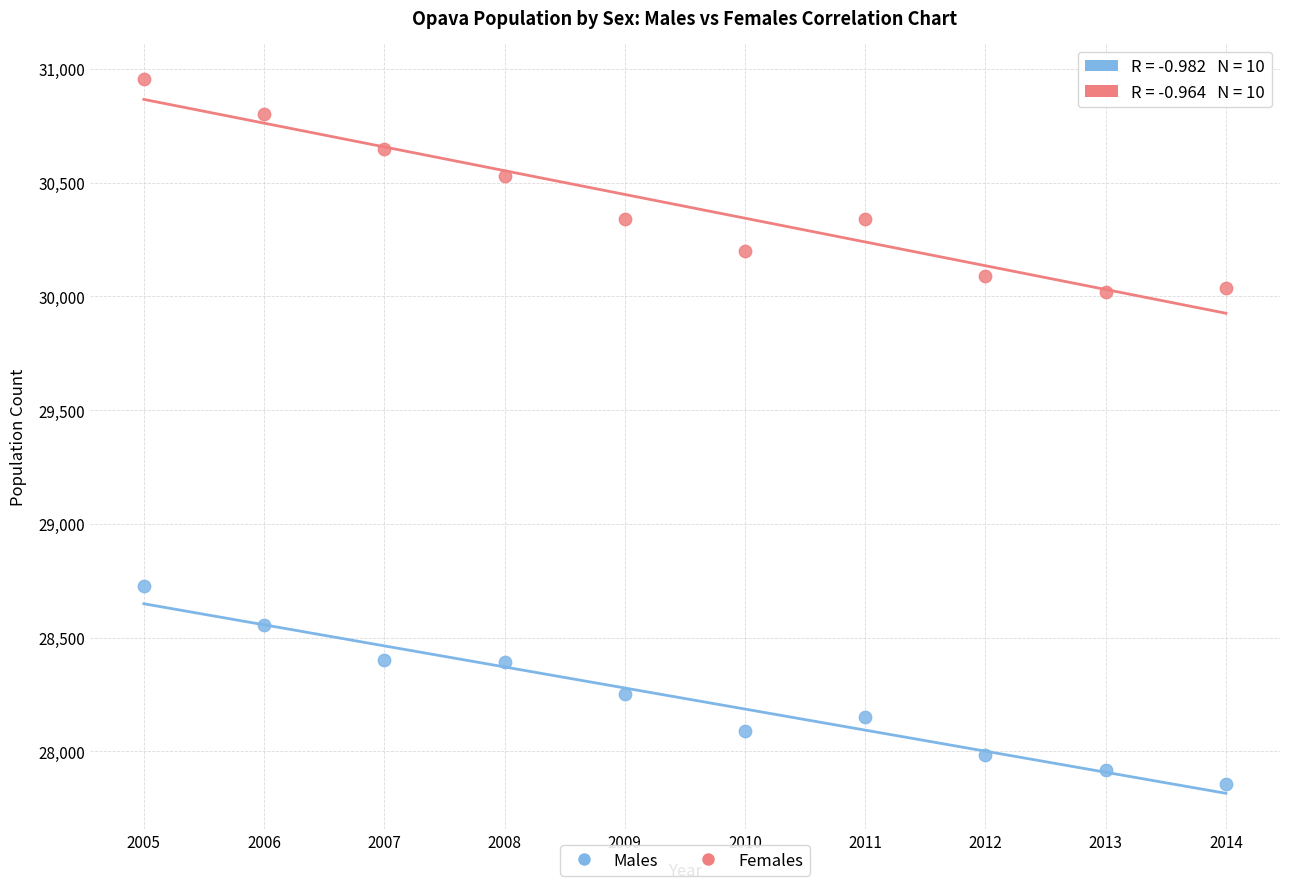

Which series has the largest Y range (max minus min)?

Females